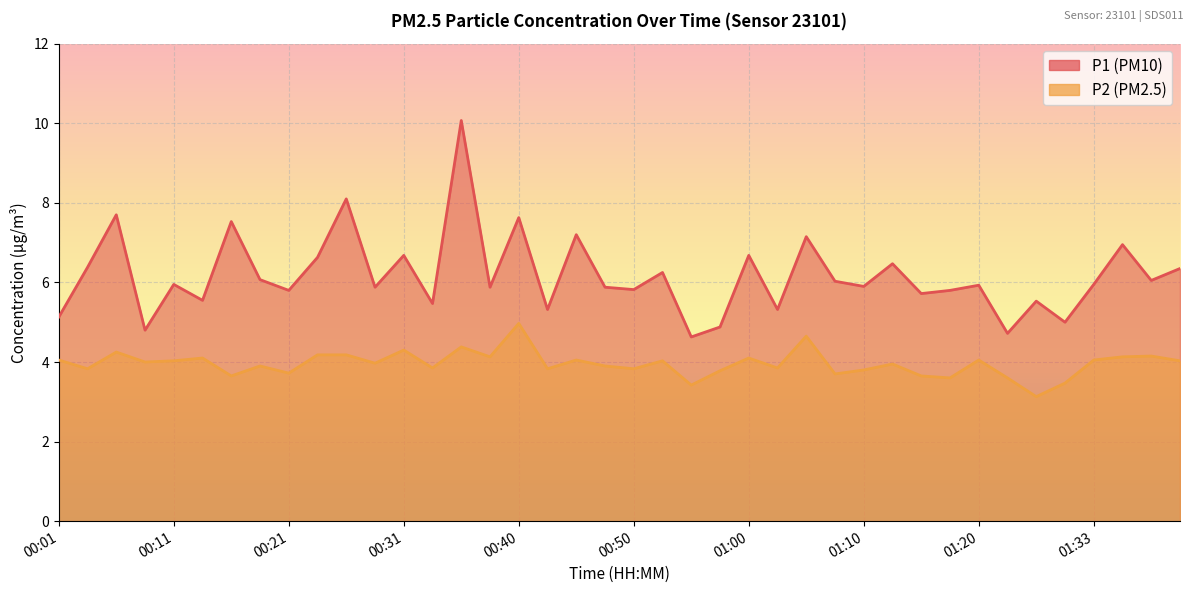

At which category does the chart reach its minimum across all series?

01:28